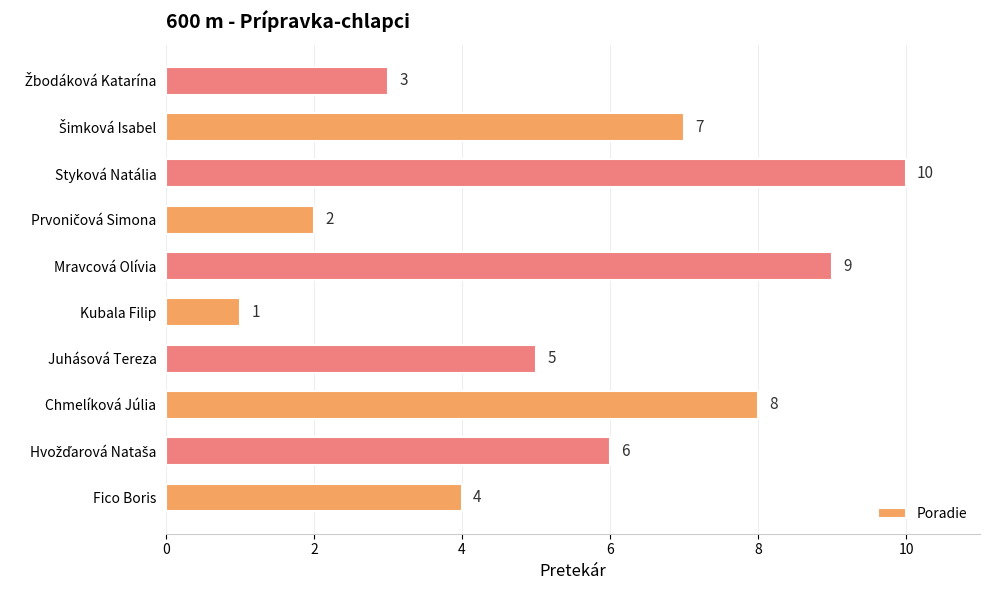

Reading bottom to top, list all the values displayed in this chart.

4	6	8	5	1	9	2	10	7	3